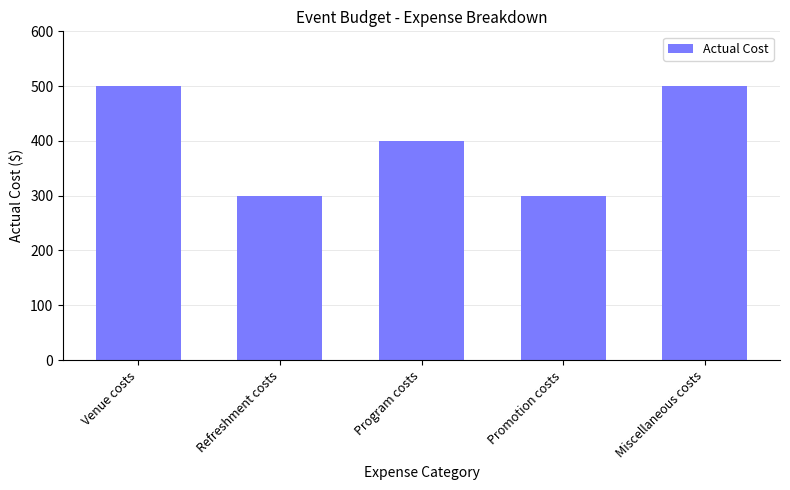

What is the minimum value shown in the chart?

300